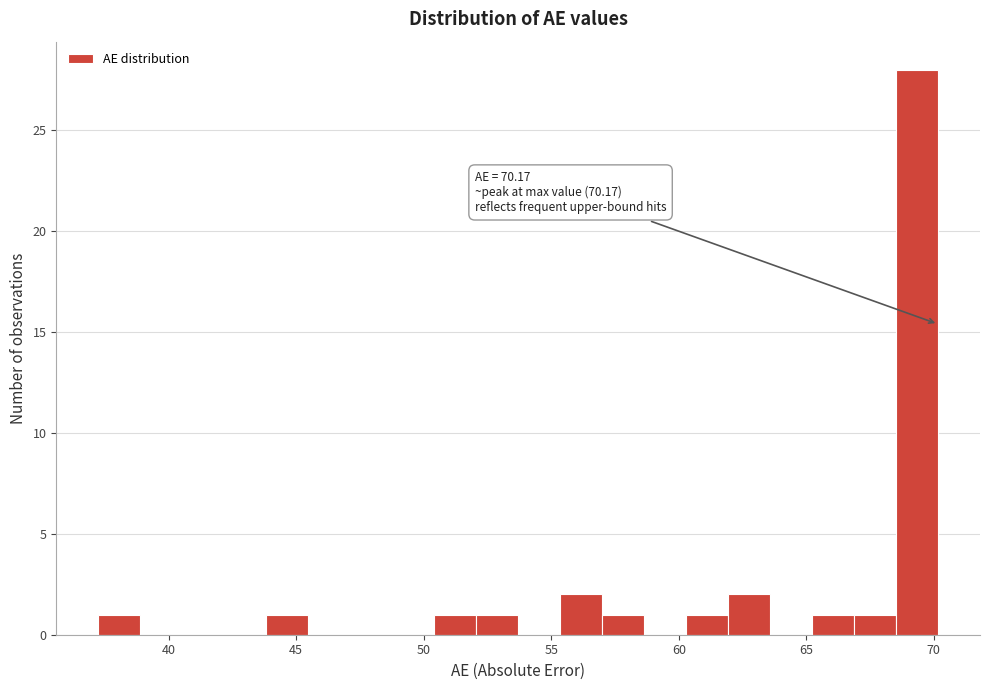

Around what value on the x-axis is the tallest bar? Give the approximate position of its centre, as read against the axis.

69.5